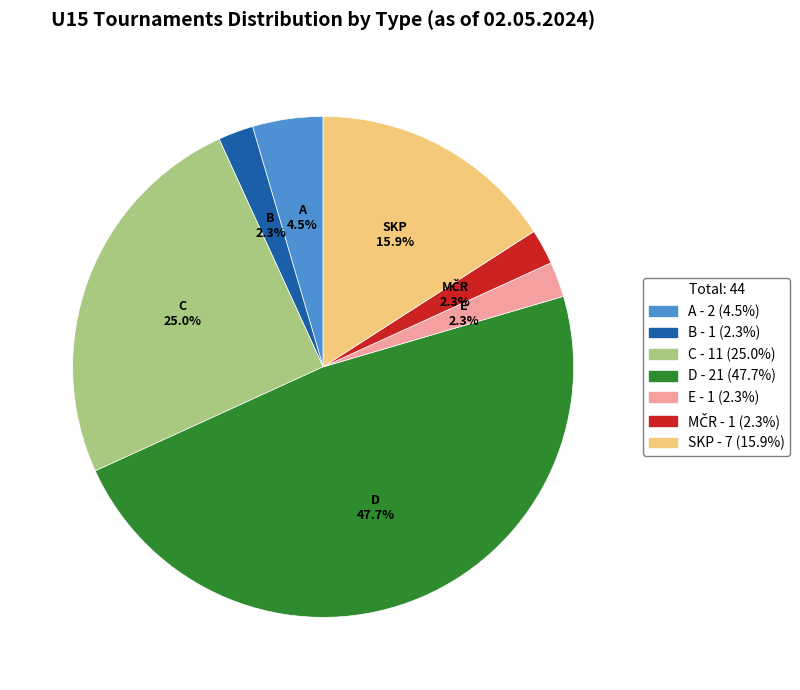

To the nearest percent, what is the difference between the largest and smallest slice percentages?

45%